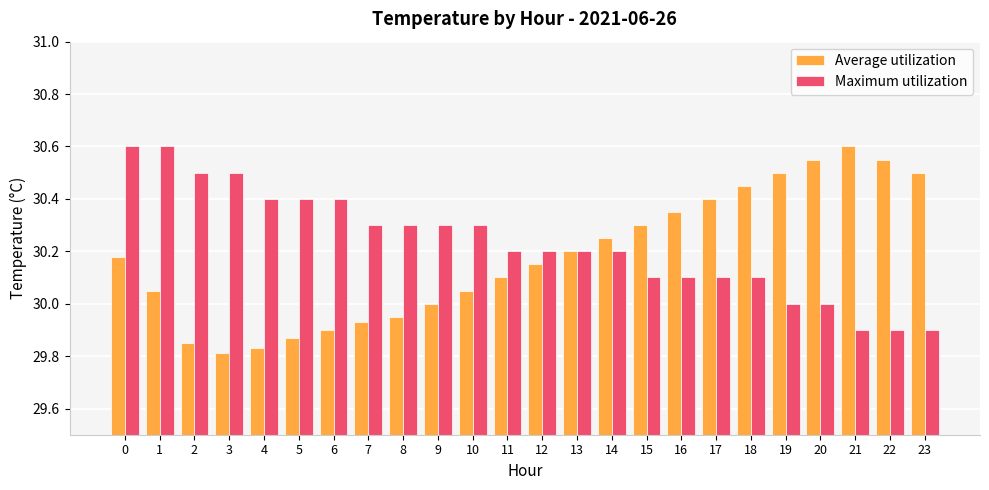

At 21, list the series in order from smallest to largest.

Maximum utilization, Average utilization